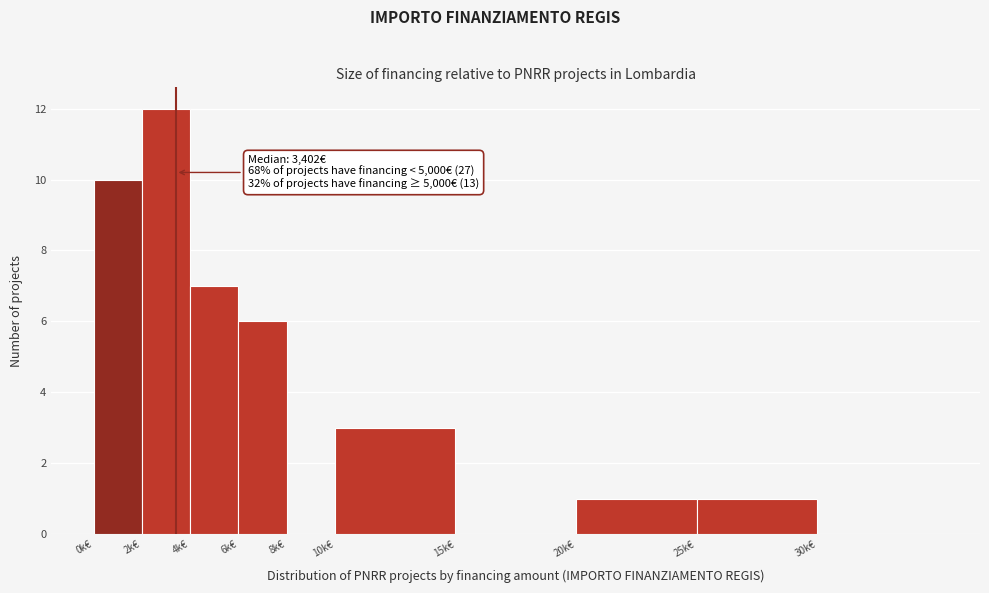

Reading left to right, extract all data points from this chart.

0k€=10	2k€=12	4k€=7	6k€=6	8k€=0	10k€=3	15k€=0	20k€=1	25k€=1	30k€=0